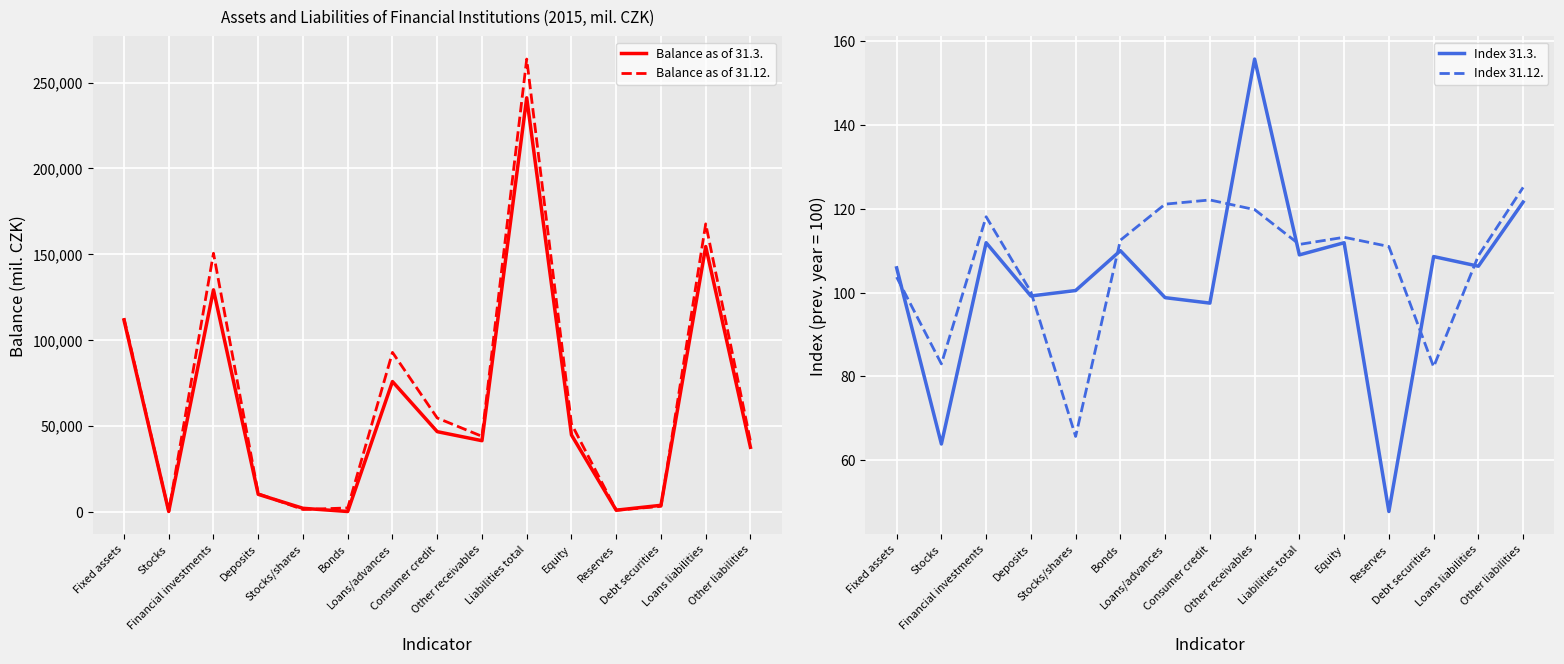

Is the value of Index 31.3. at Other receivables greater than the value of Index 31.12. at Loans liabilities?

Yes